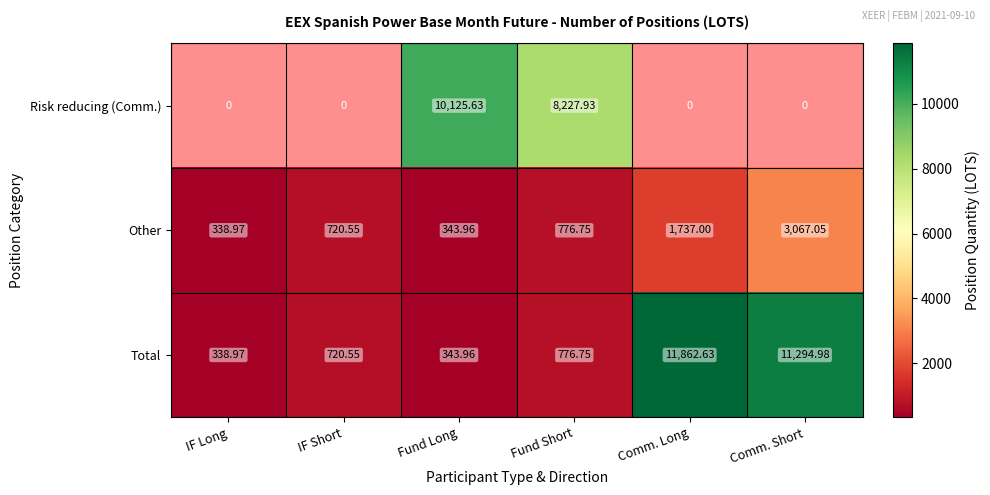

Rank the categories by Other value from lowest to highest.

IF Long, Fund Long, IF Short, Fund Short, Comm. Long, Comm. Short